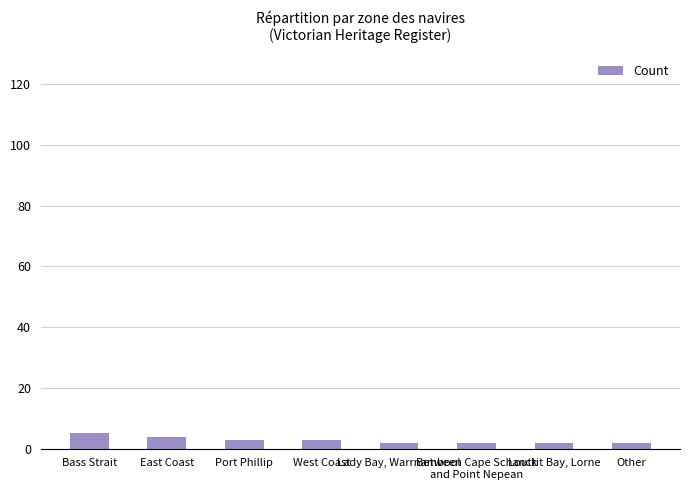

What is the ratio of the value at East Coast to the value at Between Cape Schanck
and Point Nepean?

2.0